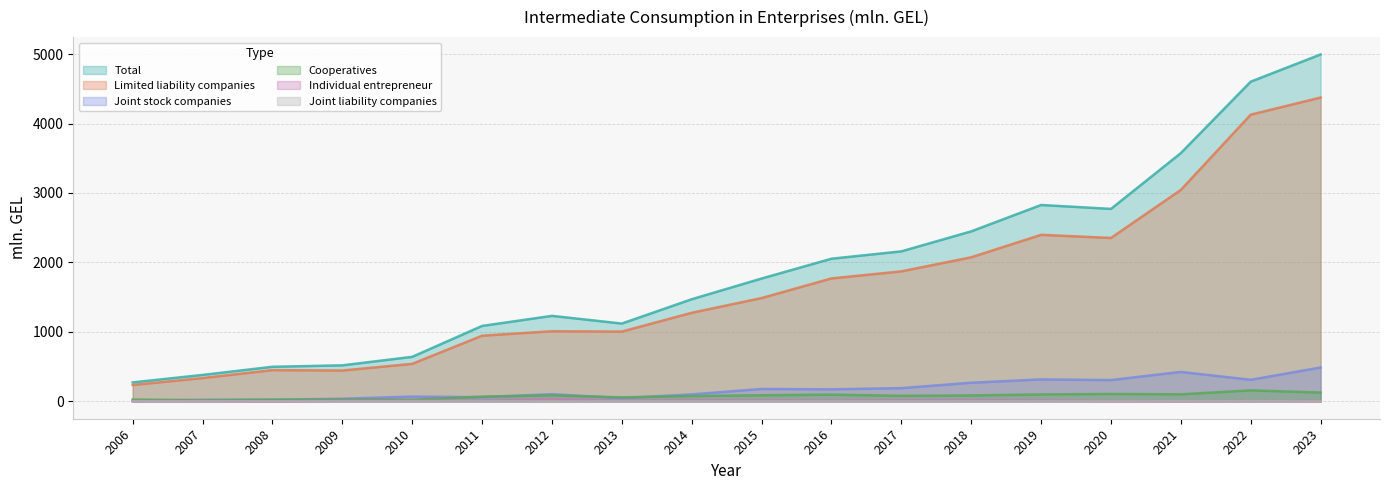

What are all the series names shown in the legend?

Total, Limited liability companies, Joint stock companies, Cooperatives, Individual entrepreneur, Joint liability companies